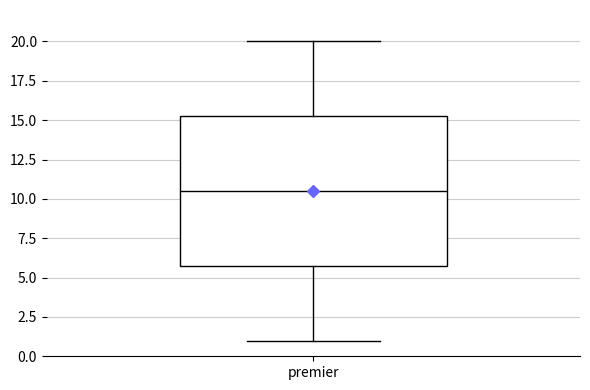

Read this box plot against the y-axis: the position of the median line, the range covered by the box, and the ends of both whiskers. The values are not printed on the chart, so give them approximately, as read against the axis.

median 10.5, box 6.0 to 15.5, whiskers 1.0 to 20.0